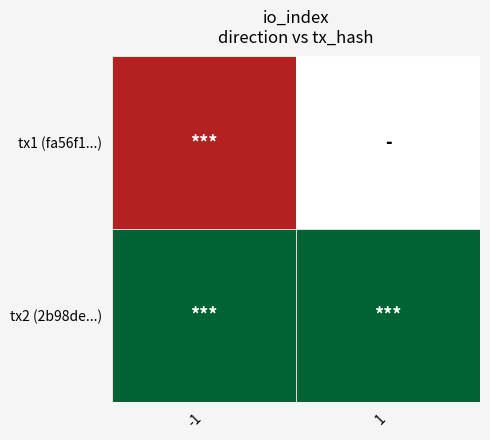

How many data points in fa56f1db337ee359f4eaf8adae1b551f7aa1358 are less than 0?

1